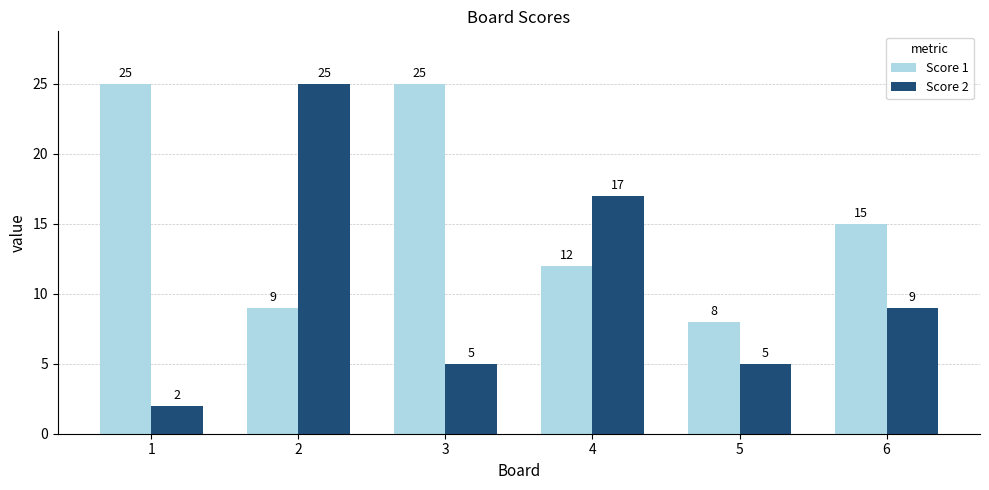

The value of Score 1 at 5 is 14. True or false?

False